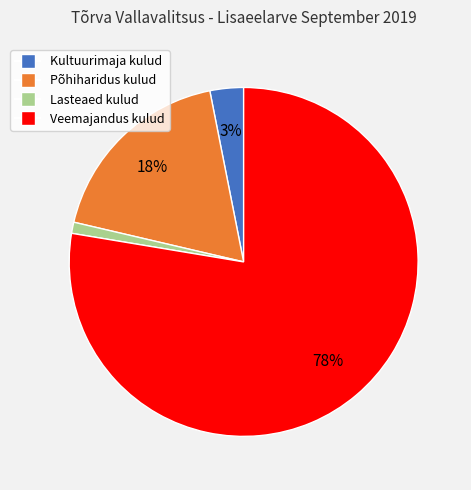

Between Kultuurimaja kulud and Veemajandus kulud, which is larger?

Veemajandus kulud